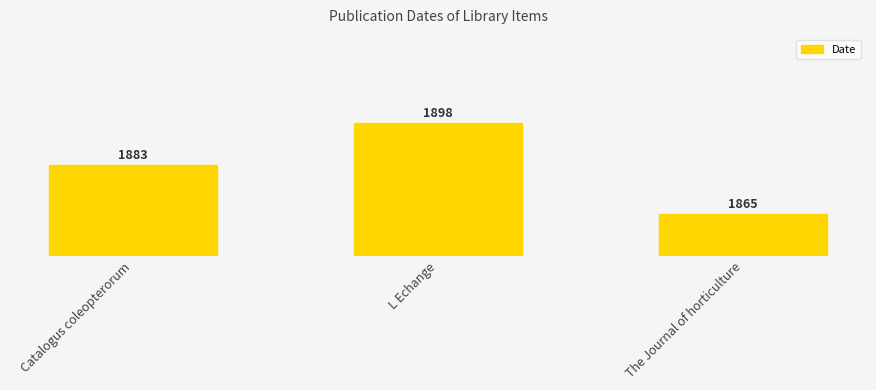

Between Catalogus coleopterorum and The Journal of horticulture, which is larger?

Catalogus coleopterorum